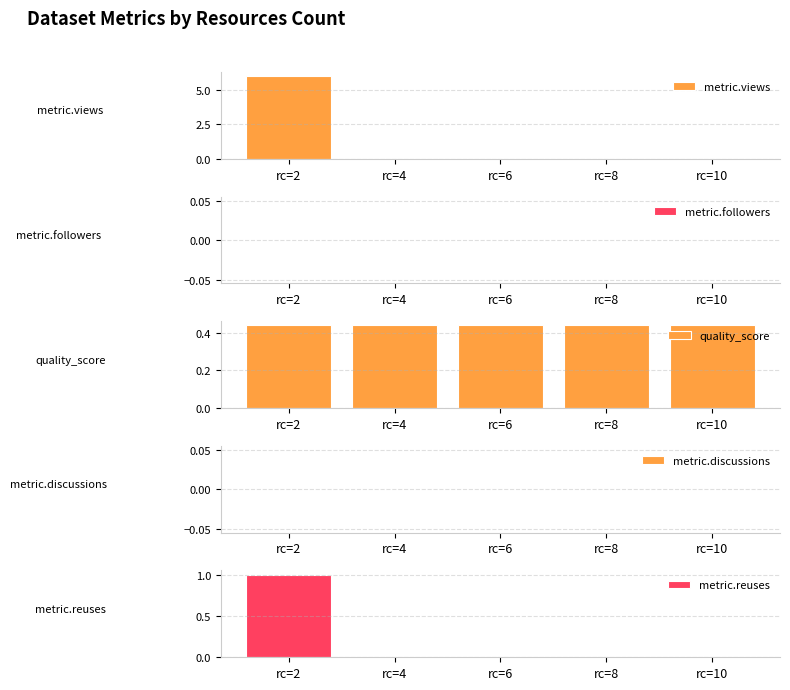

At which category does the chart reach its peak across all series?

rc=2